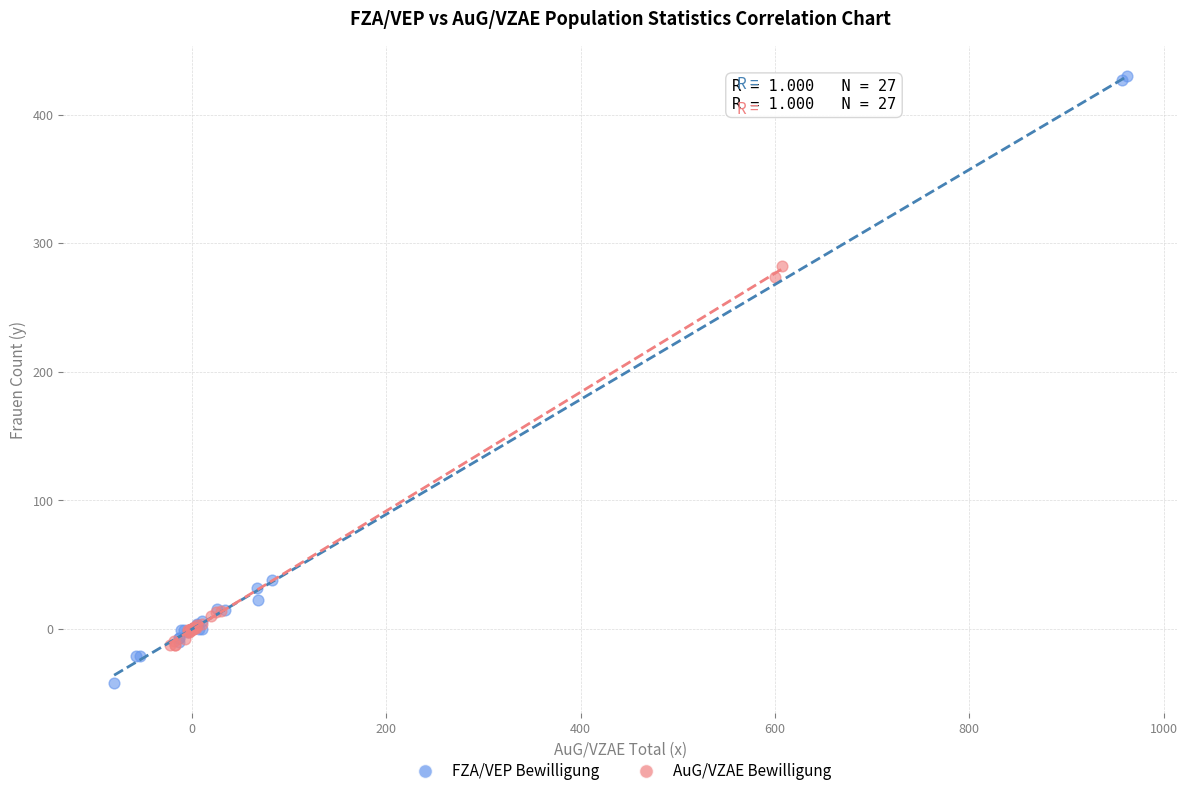

Which series contains the lowest Y value?

FZA/VEP Bewilligung